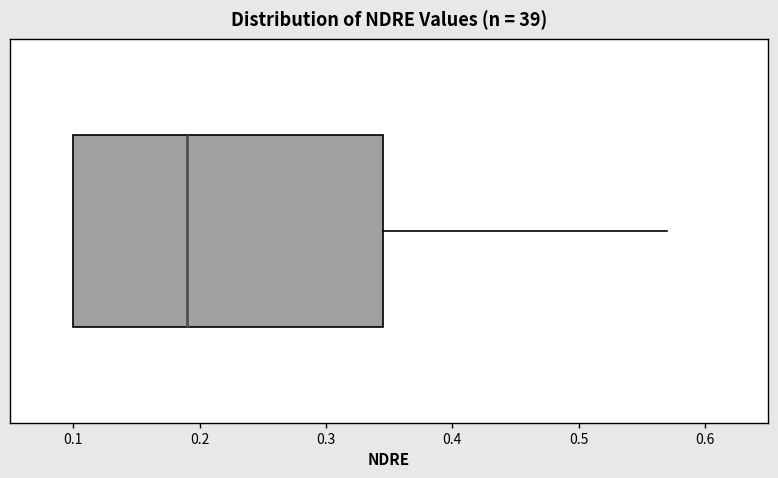

Transcribe this box plot: give where the median line is, the range the box spans, and where the two whiskers end, as read against the x-axis. The values are not printed on the chart, so give them approximately, as read against the axis.

median 0.19, box 0.10 to 0.35, whiskers 0.10 to 0.57